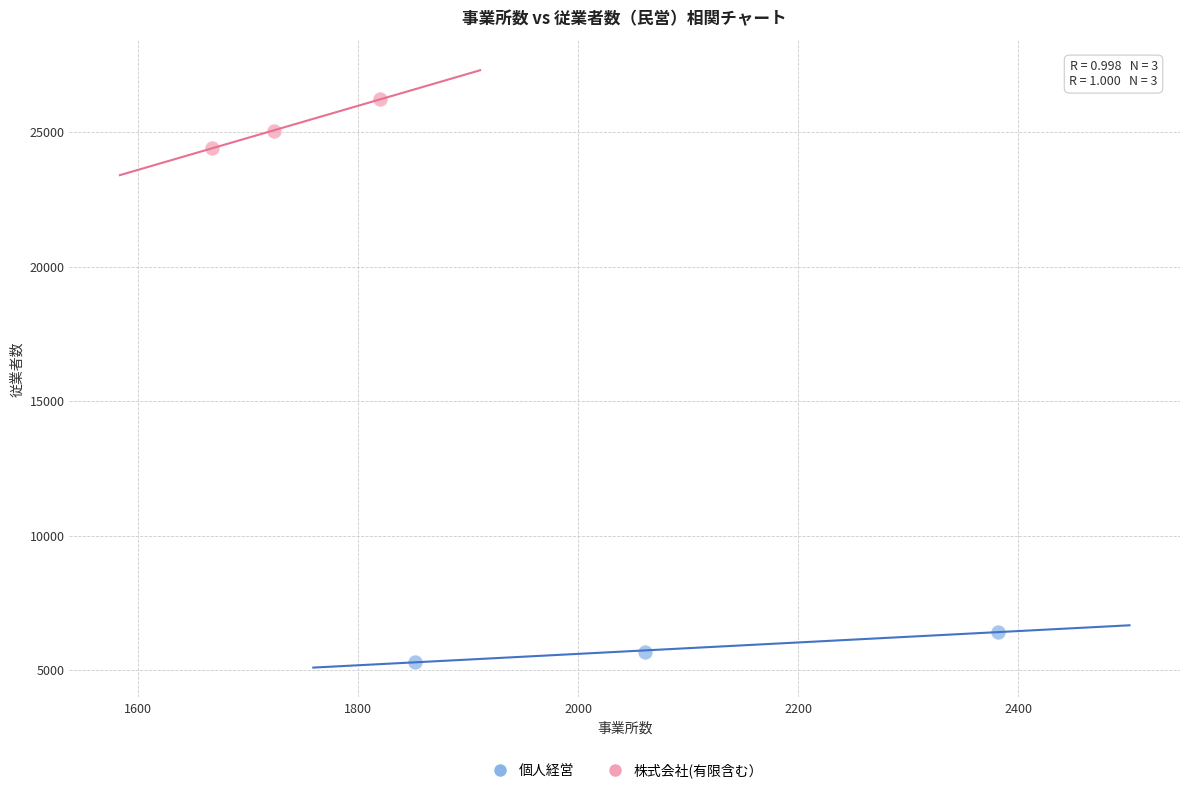

Which series contains the highest Y value?

株式会社(有限含む）